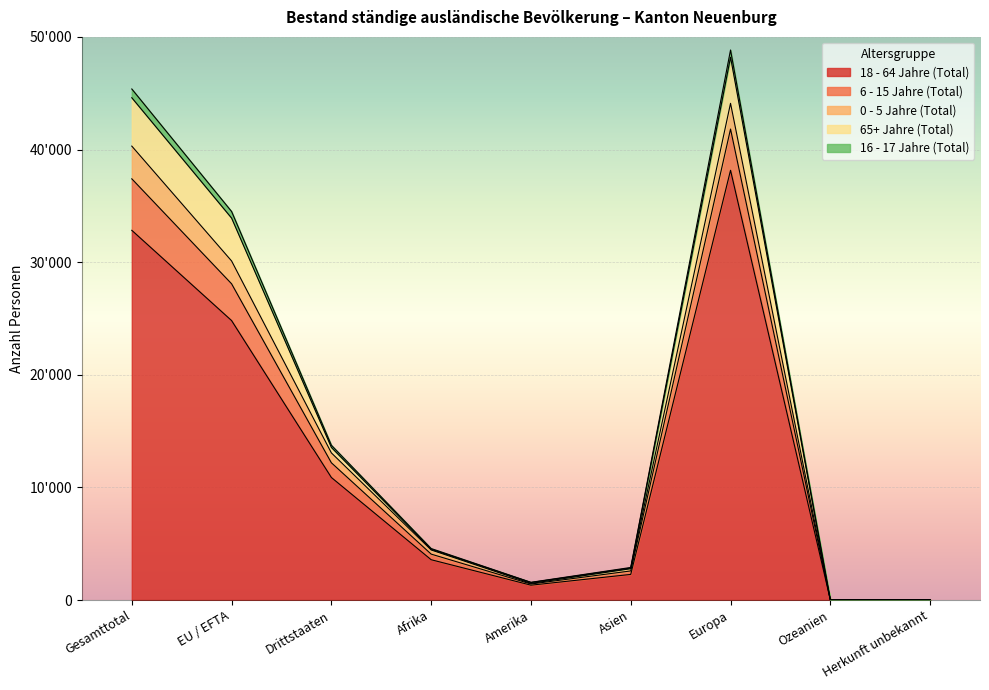

True or false: 18 - 64 Jahre (Total) and 0 - 5 Jahre (Total) cross at least once.

False